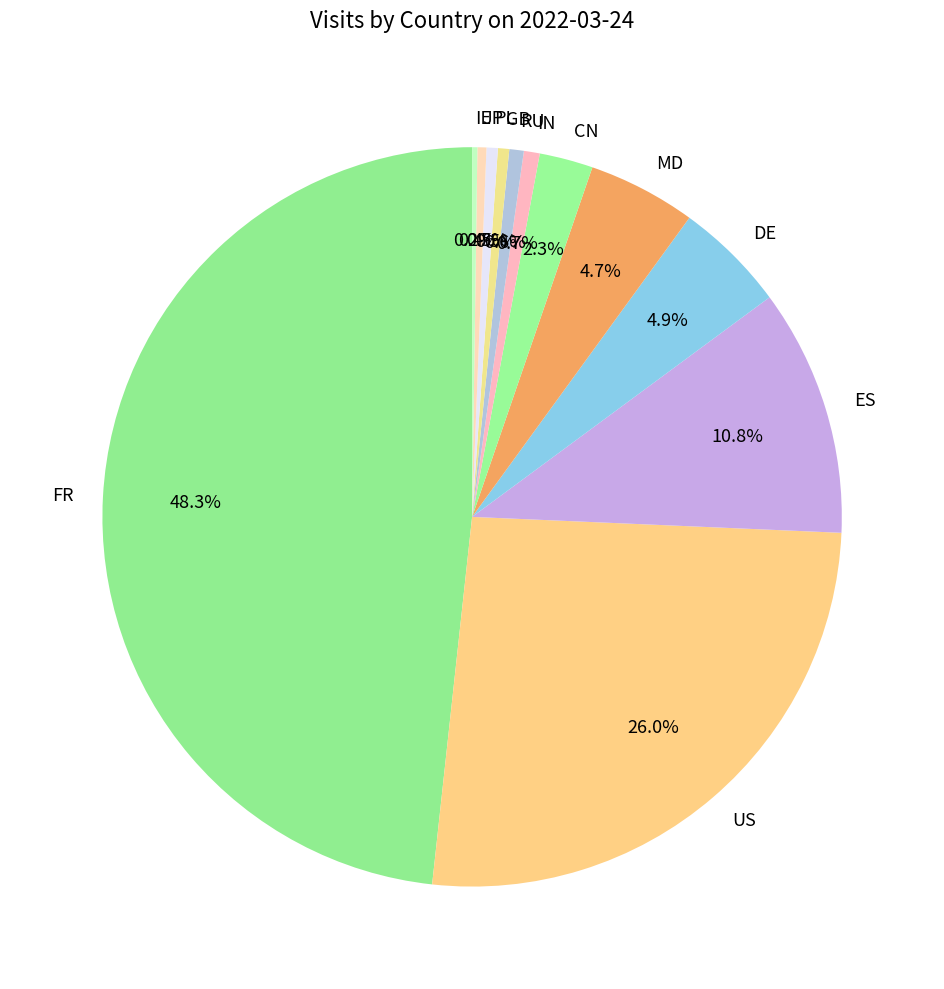

Is it true that FR is 48% of the pie?

True